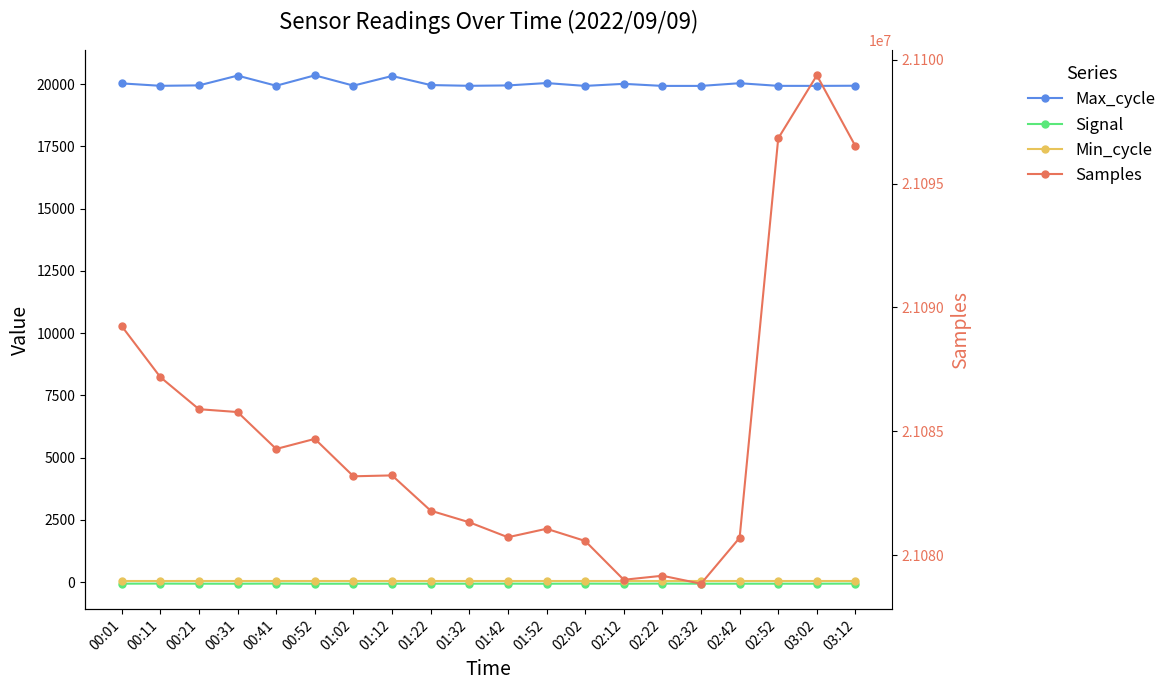

Reading left to right, list all the values displayed in this chart.

Max_cycle: 00:01=20025	00:11=19928	00:21=19945	00:31=20337	00:41=19931	00:52=20348	01:02=19935	01:12=20322	01:22=19958	01:32=19928	01:42=19943	01:52=20038	02:02=19924	02:12=20007	02:22=19924	02:32=19924	02:42=20032	02:52=19926	03:02=19925	03:12=19931
Signal: 00:01=-62	00:11=-59	00:21=-63	00:31=-64	00:41=-58	00:52=-65	01:02=-63	01:12=-63	01:22=-63	01:32=-63	01:42=-61	01:52=-64	02:02=-60	02:12=-63	02:22=-59	02:32=-63	02:42=-63	02:52=-63	03:02=-63	03:12=-59
Min_cycle: 00:01=28	00:11=28	00:21=28	00:31=28	00:41=28	00:52=28	01:02=28	01:12=28	01:22=28	01:32=28	01:42=28	01:52=28	02:02=28	02:12=28	02:22=28	02:32=28	02:42=28	02:52=28	03:02=28	03:12=28
Samples: 00:01=21089247	00:11=21087187	00:21=21085891	00:31=21085776	00:41=21084284	00:52=21084692	01:02=21083180	01:12=21083216	01:22=21081791	01:32=21081322	01:42=21080718	01:52=21081060	02:02=21080568	02:12=21078999	02:22=21079162	02:32=21078839	02:42=21080695	02:52=21096835	03:02=21099379	03:12=21096515